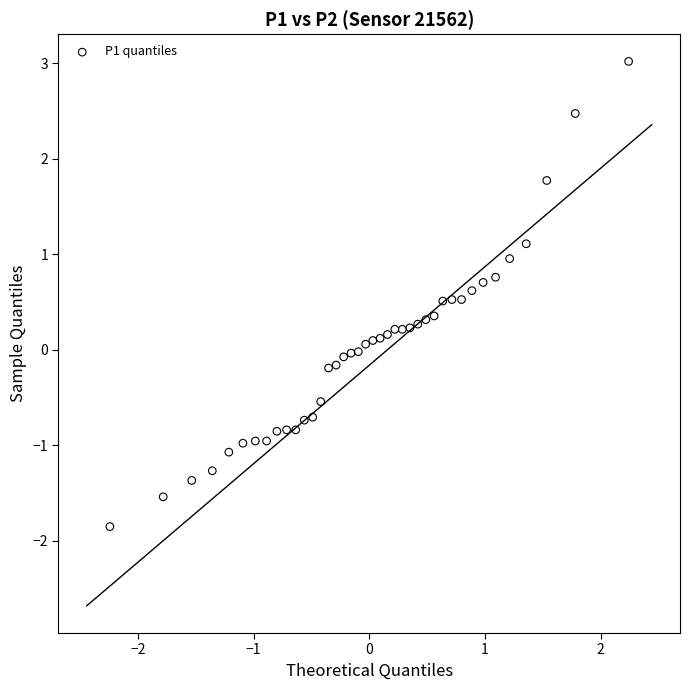

What is the range of Y values (max minus min)?

4.9